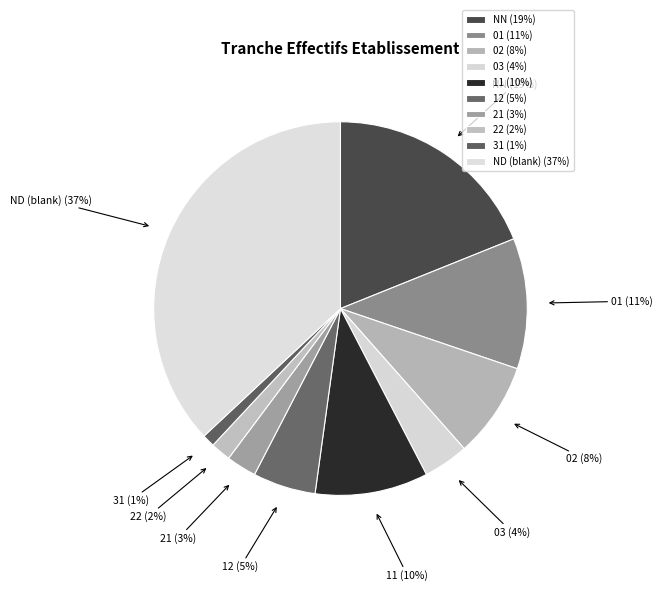

Is the sum of 31 and 21 greater than half?

No